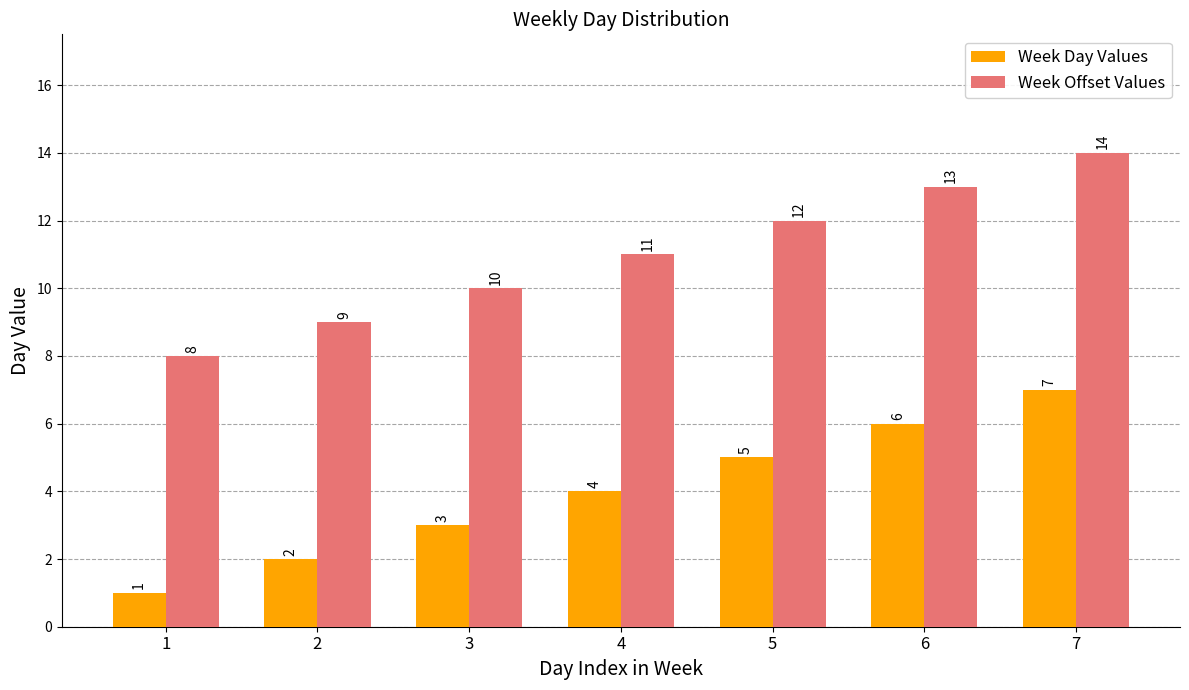

What is the approximate value of Week Day Values at 3?

3